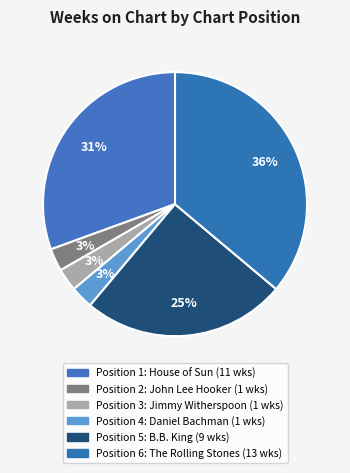

Do Position 4 and Position 3 together represent more than half of the pie?

No